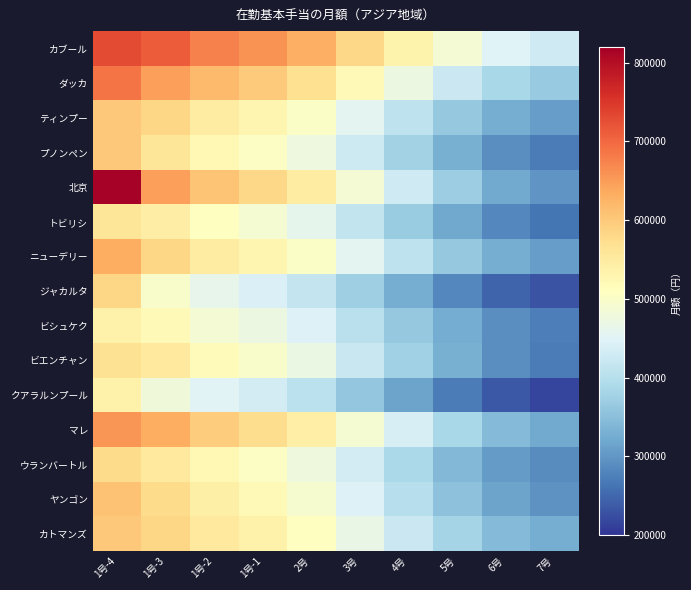

What is the total value across all series at 4号?

6032700